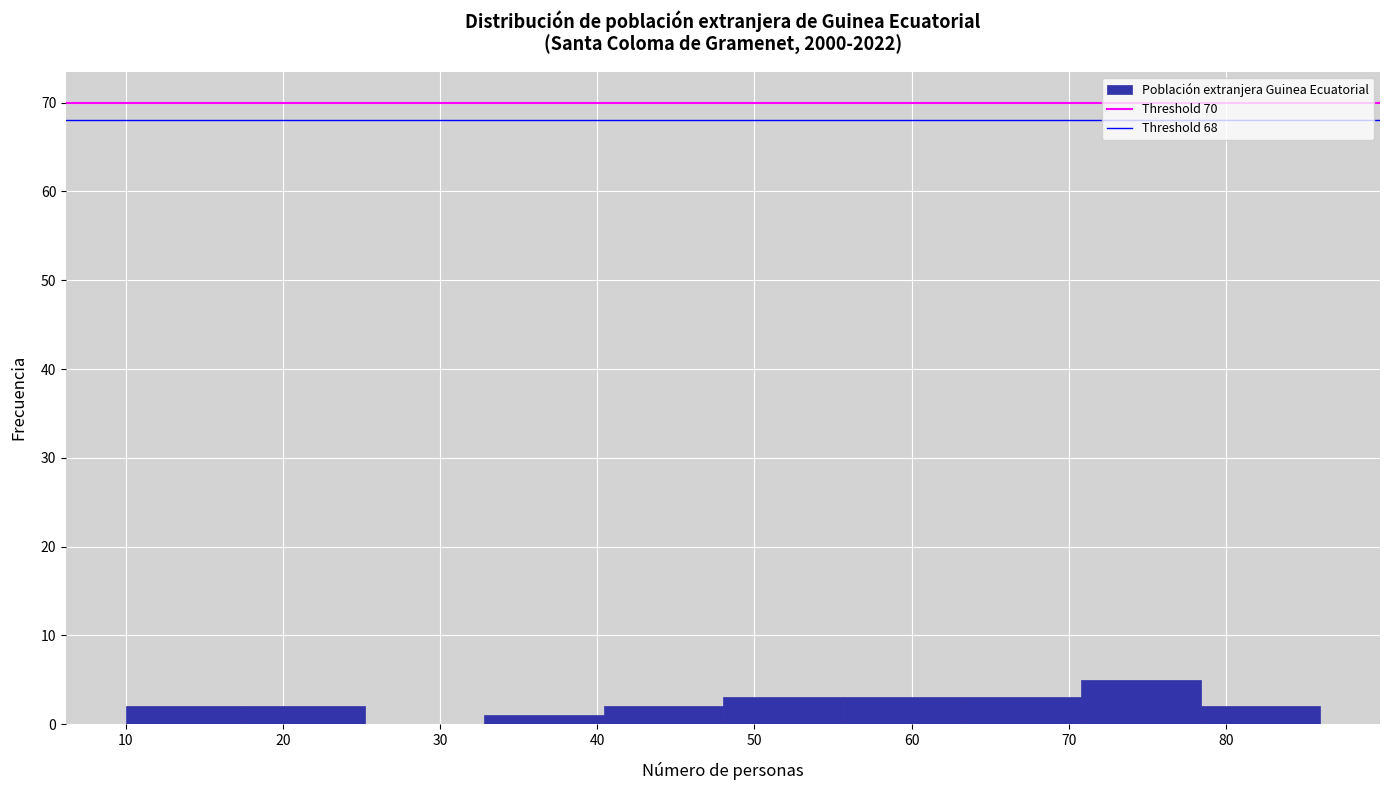

Over which range of the x-axis is the bar tallest?

70.8 to 78.4